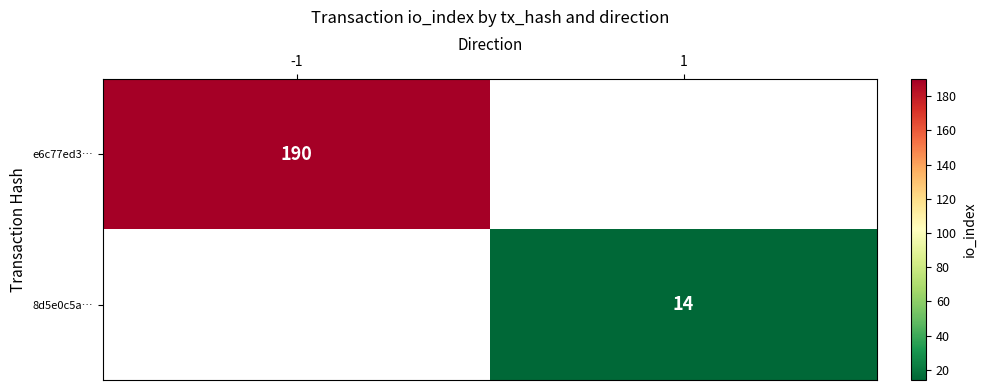

Is it true that 8d5e0c5a… equals 6 at 1?

False